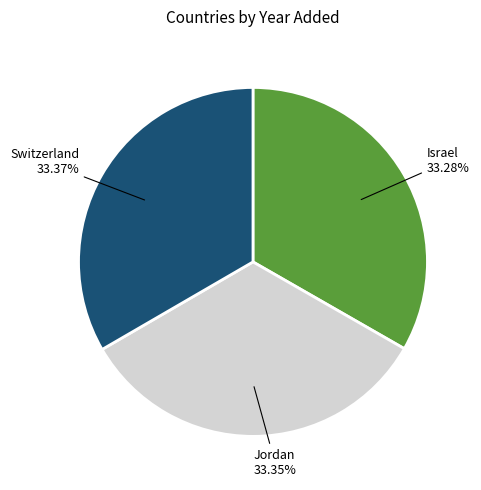

What percentage is the Jordan slice, to the nearest percent?

33%